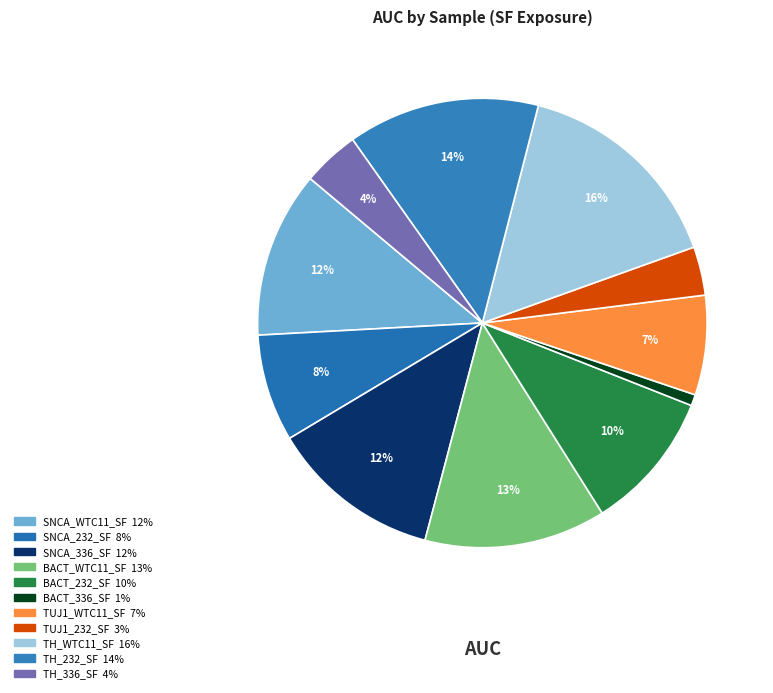

How many slices are in this pie chart?

11